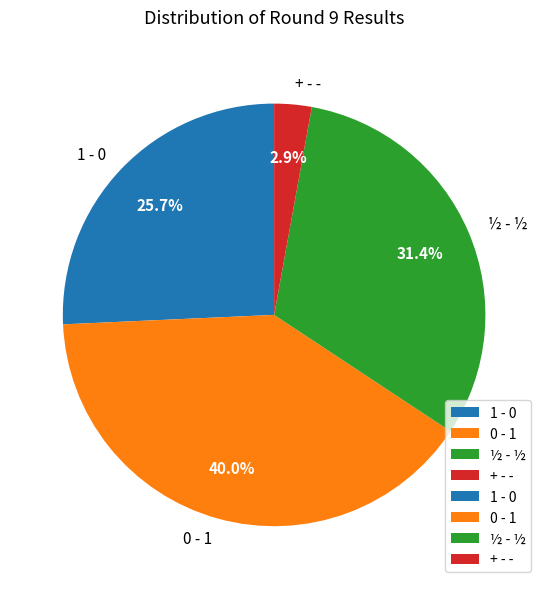

Rank the categories by value from highest to lowest.

0 - 1, ½ - ½, 1 - 0, + - -